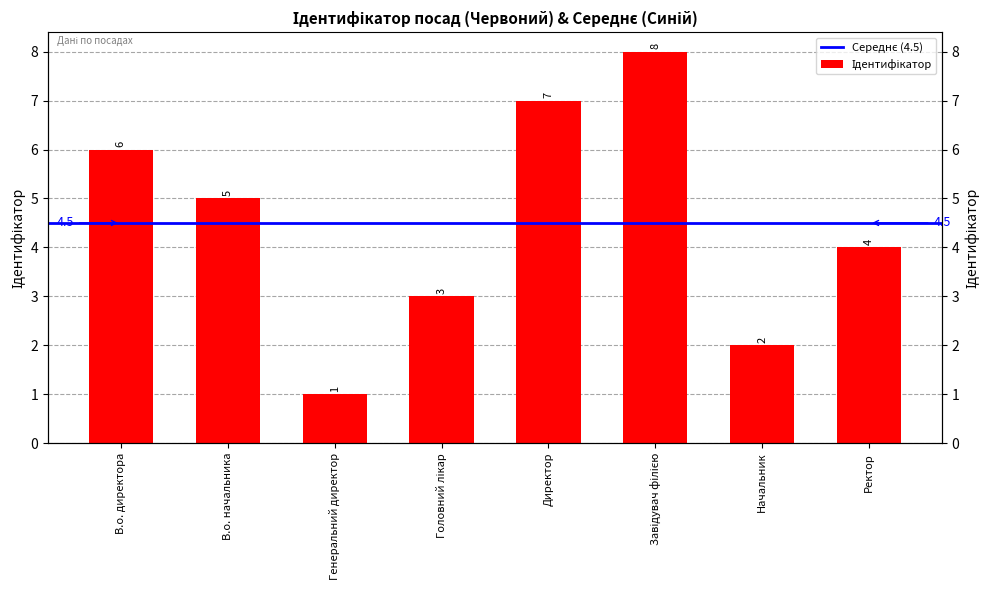

Between Директор and Генеральний директор, which is larger?

Директор